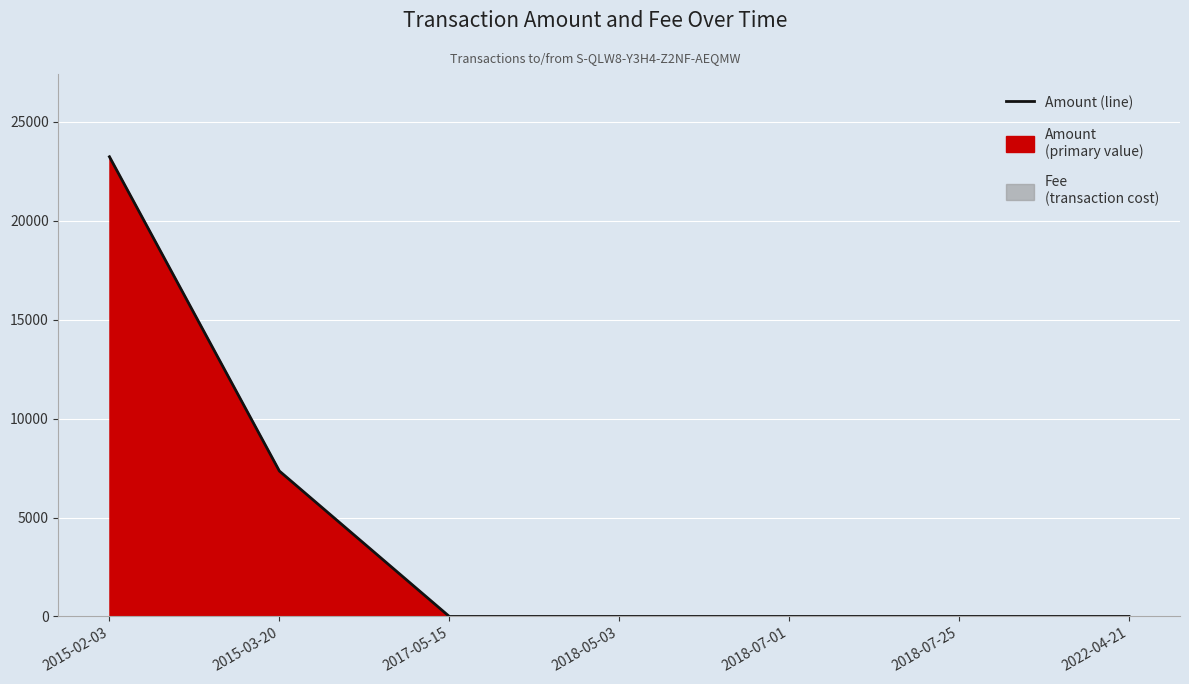

What position from the right is 2018-07-25?

2